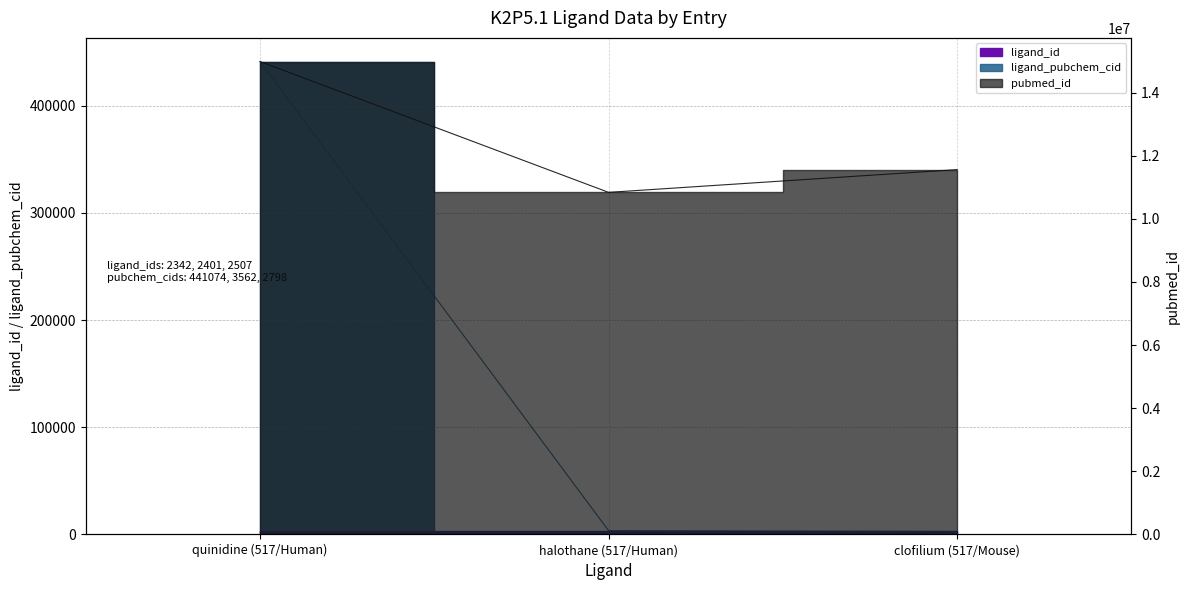

What is the sum of all ligand_id values?

7250